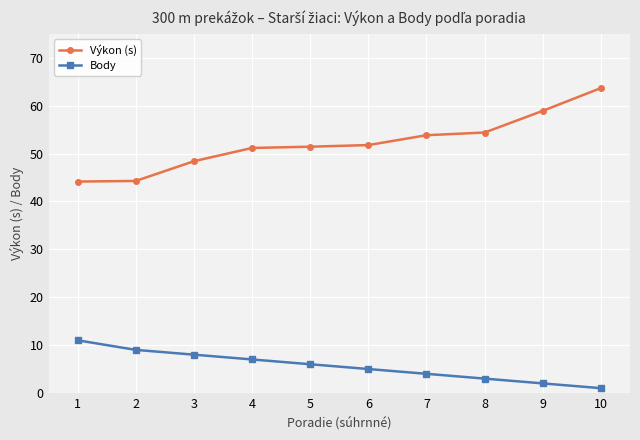

Rank the series by their maximum value, from highest to lowest.

Výkon (s), Body